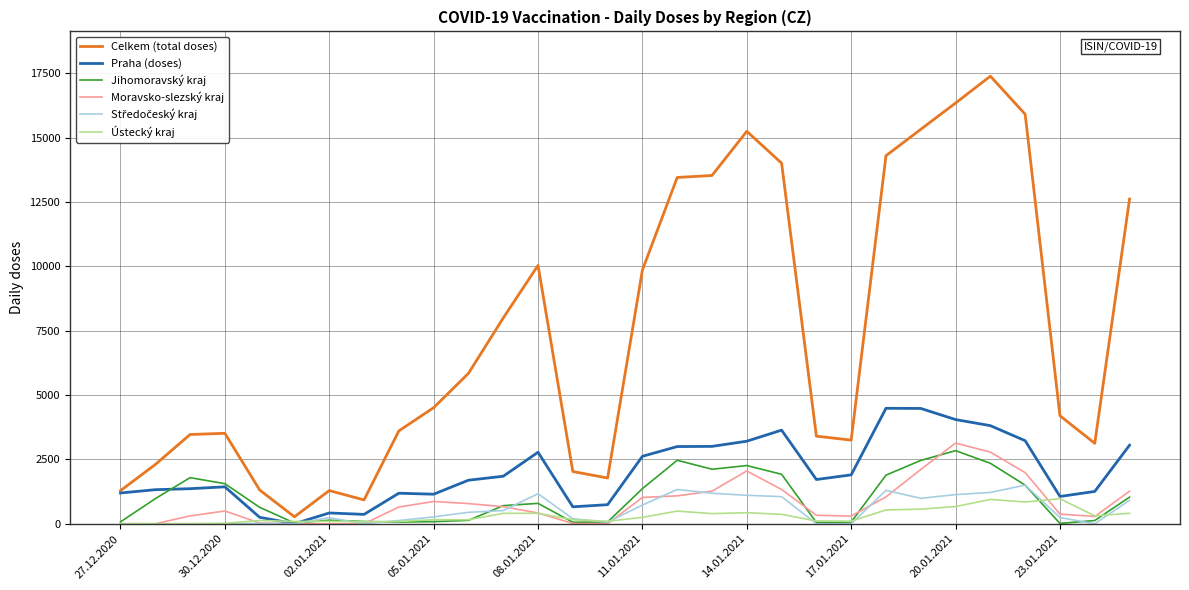

Which series has the largest total across all categories?

Celkem (total doses)